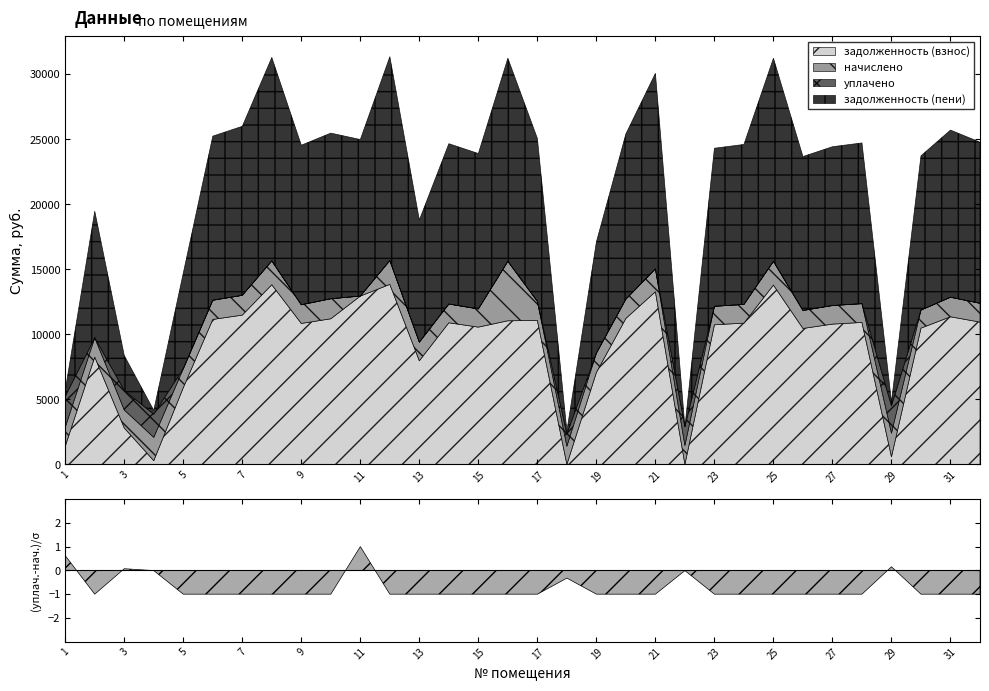

Does the chart have visible grid lines?

No